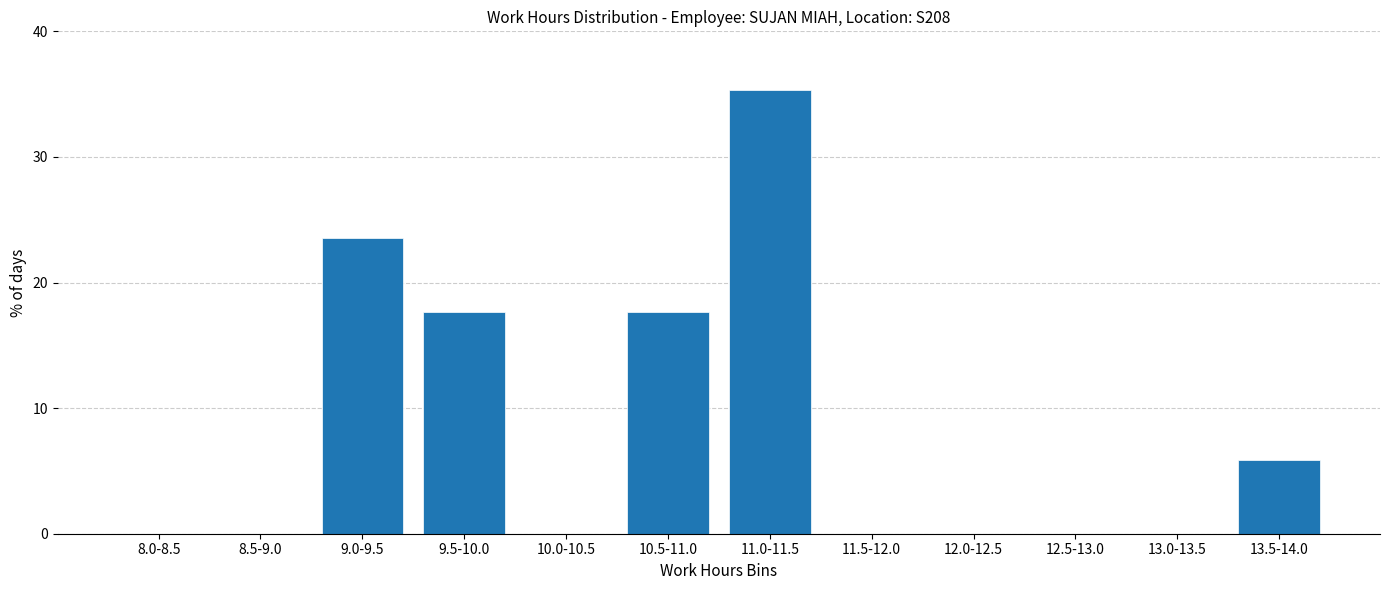

Reading left to right, what are all the values shown in this chart?

8.0-8.5=0.0	8.5-9.0=0.0	9.0-9.5=23.5	9.5-10.0=17.6	10.0-10.5=0.0	10.5-11.0=17.6	11.0-11.5=35.3	11.5-12.0=0.0	12.0-12.5=0.0	12.5-13.0=0.0	13.0-13.5=0.0	13.5-14.0=5.9